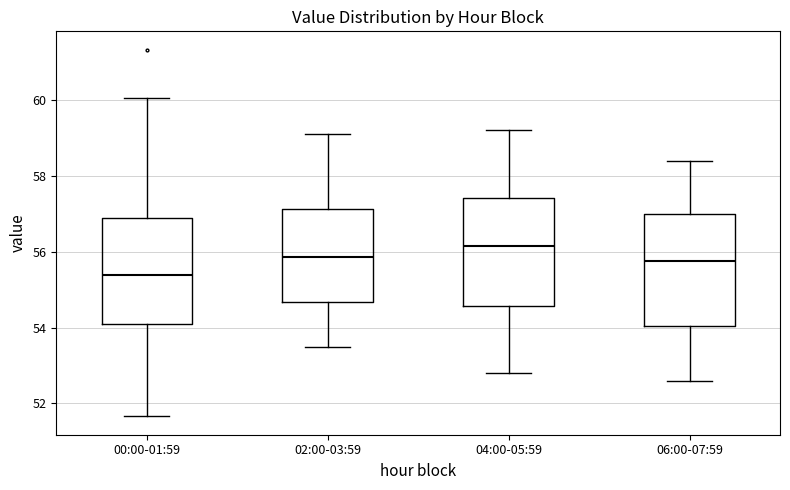

Reading left to right, transcribe this box plot: for each box, give where its median line is, the range the box spans, and where its two whiskers end, as read against the y-axis. The values are not printed on the chart, so give them approximately, as read against the axis.

00:00-01:59: median 55.4, box 54.2 to 56.8, whiskers 51.6 to 60.0
02:00-03:59: median 55.8, box 54.6 to 57.2, whiskers 53.6 to 59.2
04:00-05:59: median 56.2, box 54.6 to 57.4, whiskers 52.8 to 59.2
06:00-07:59: median 55.8, box 54.0 to 57.0, whiskers 52.6 to 58.4